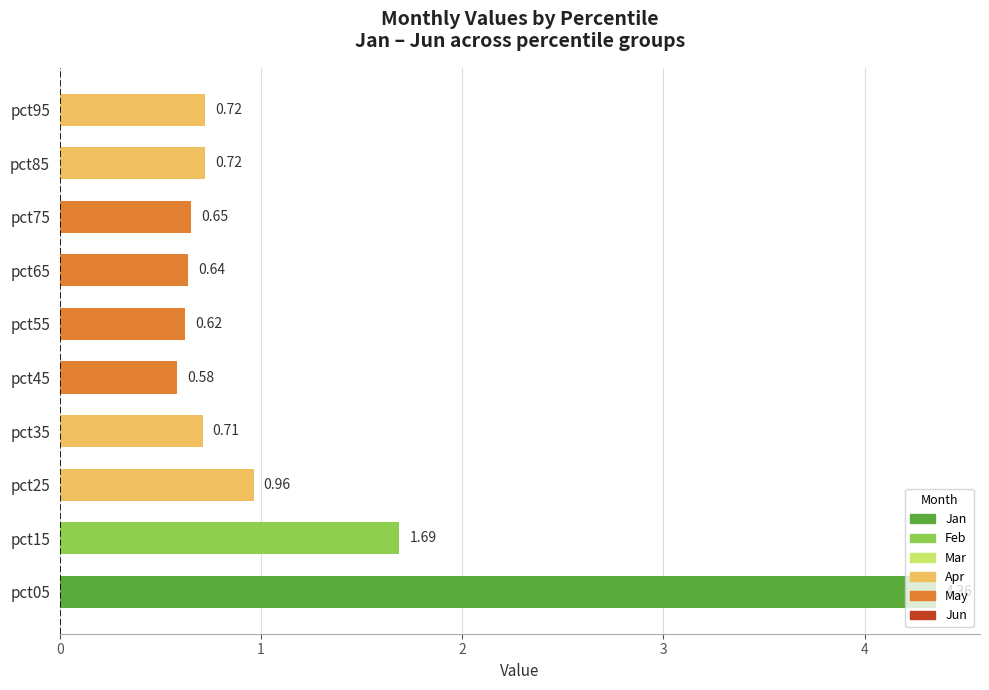

How many bars are there in total?

10